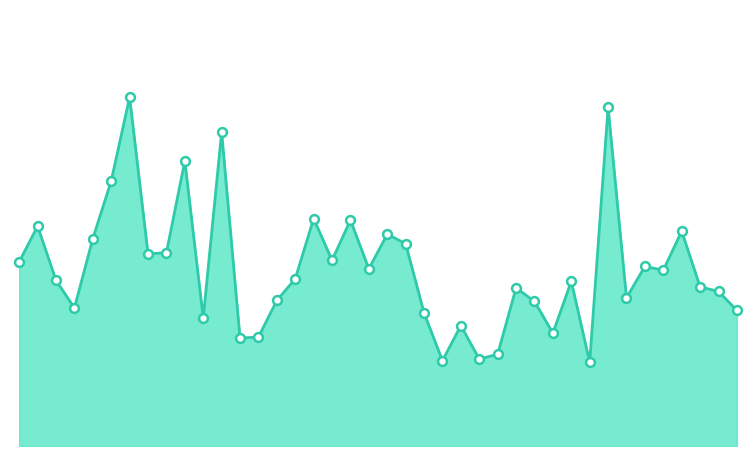

Is this an area chart (filled region under the line)?

Yes